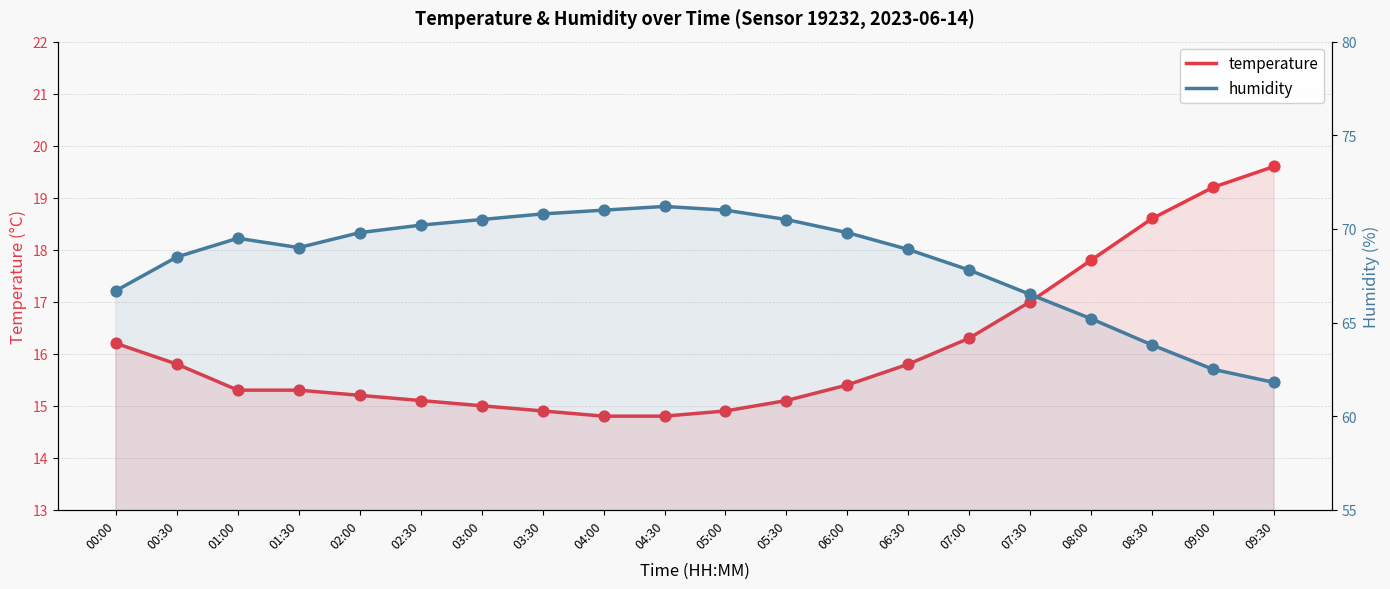

Which series contains the lowest Y value?

temperature